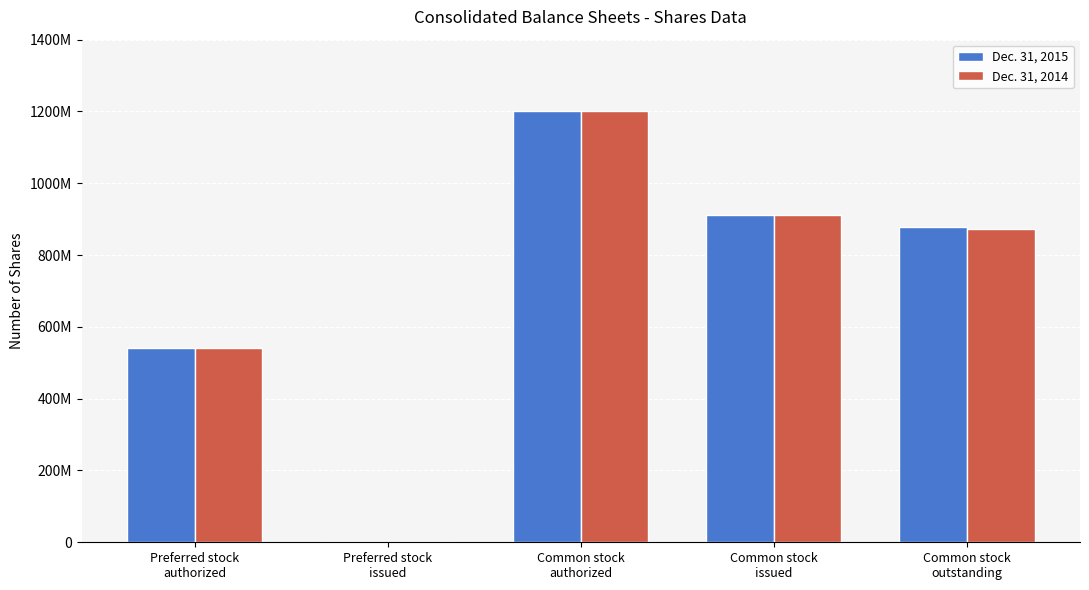

Which series has the largest range (max minus min)?

Dec. 31, 2015